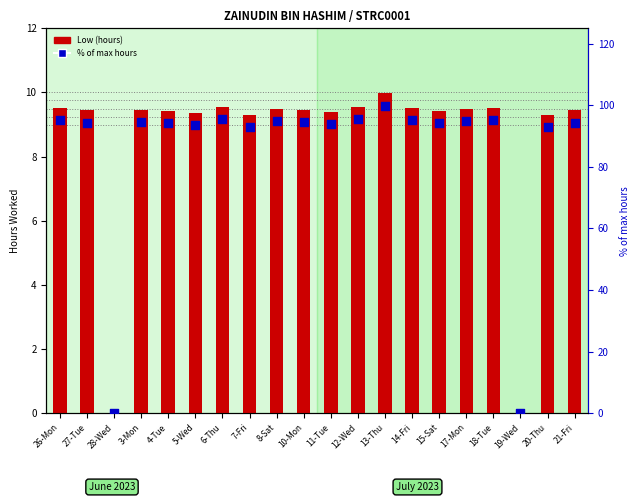

At which category is the sum across all series the highest?

13-Thu